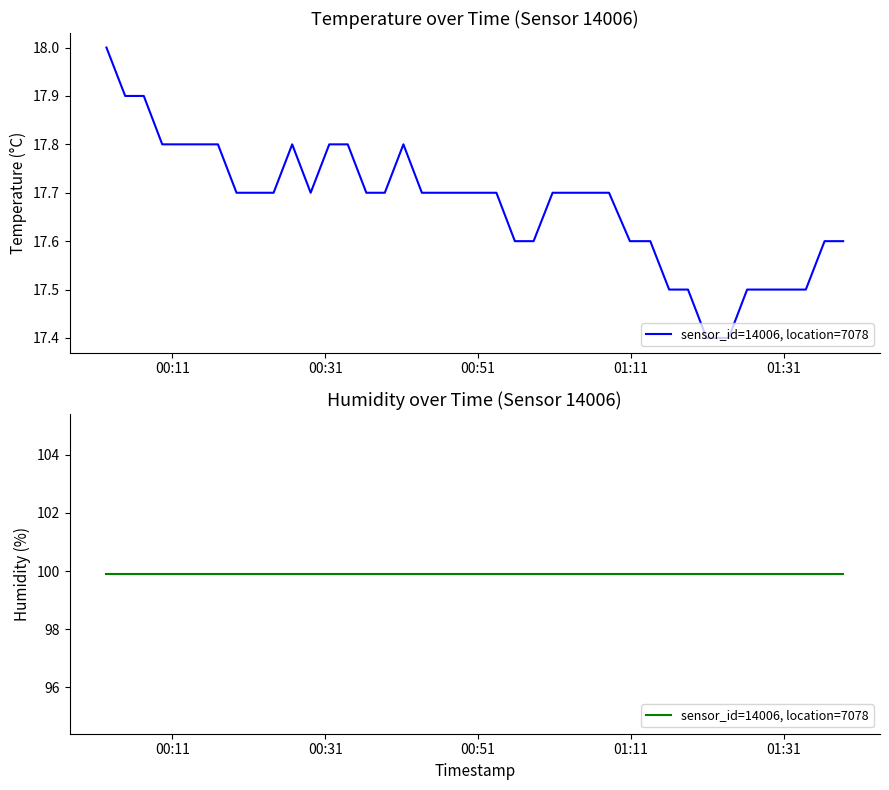

At which category does the data reach its first local peak?

2023-08-21T00:26:41